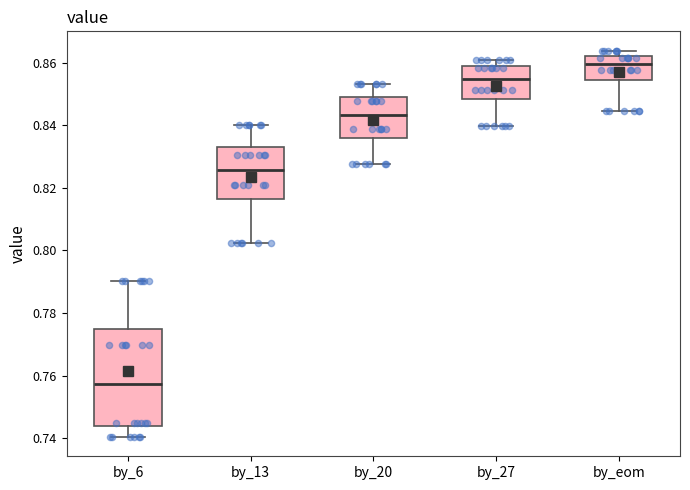

Reading left to right, read every box against the y-axis: the position of its median line, the range the box covers, and the ends of its whiskers. The values are not printed on the chart, so give them approximately, as read against the axis.

by_6: median 0.758, box 0.744 to 0.776, whiskers 0.740 to 0.790
by_13: median 0.826, box 0.816 to 0.832, whiskers 0.802 to 0.840
by_20: median 0.844, box 0.836 to 0.850, whiskers 0.828 to 0.854
by_27: median 0.854, box 0.848 to 0.858, whiskers 0.840 to 0.860
by_eom: median 0.860, box 0.854 to 0.862, whiskers 0.844 to 0.864